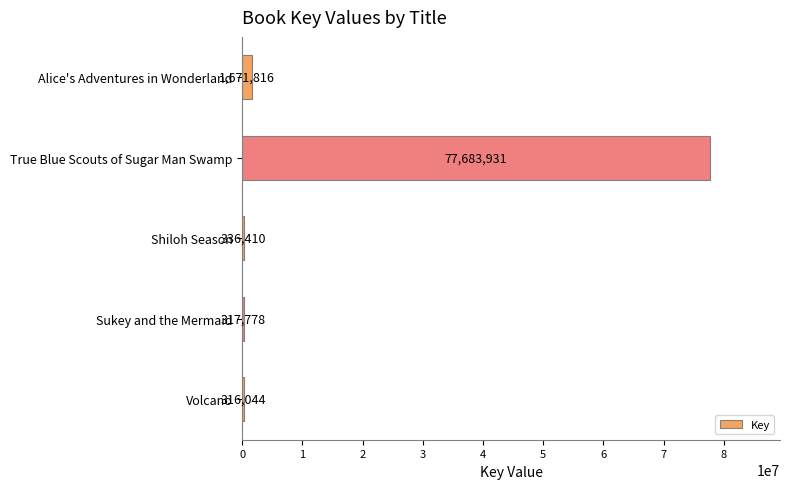

Does the chart contain any negative values?

No